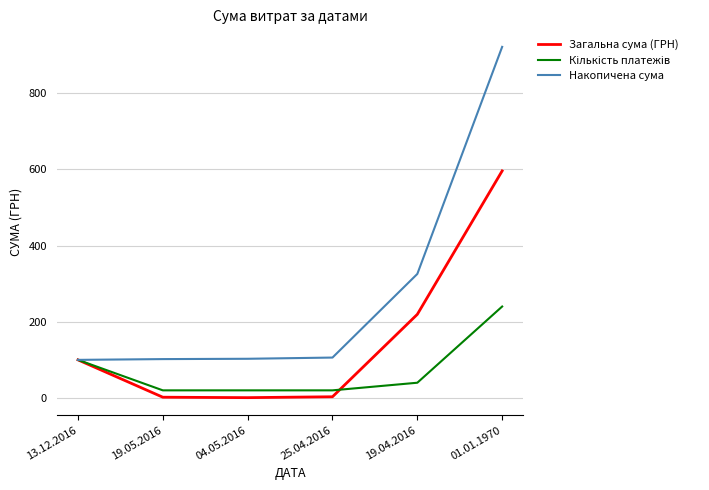

What is the minimum value for Накопичена сума?

100.0